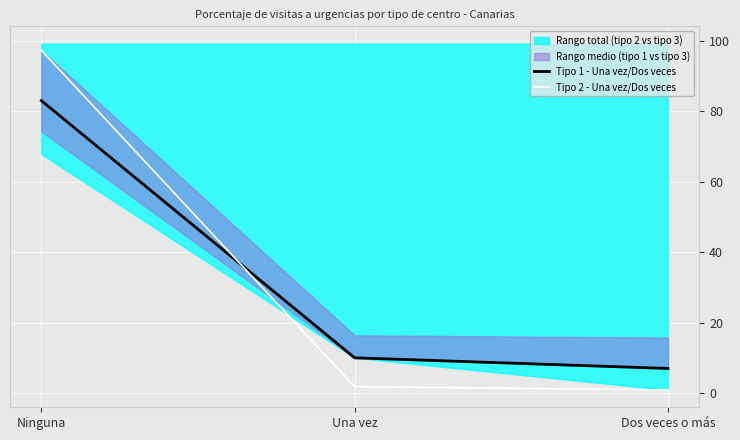

Reading left to right, list all the values displayed in this chart.

Tipo 1 - Una vez/Dos veces: 83.0	10.0	7.0
Tipo 2 - Una vez/Dos veces: 97.3	1.8	0.9